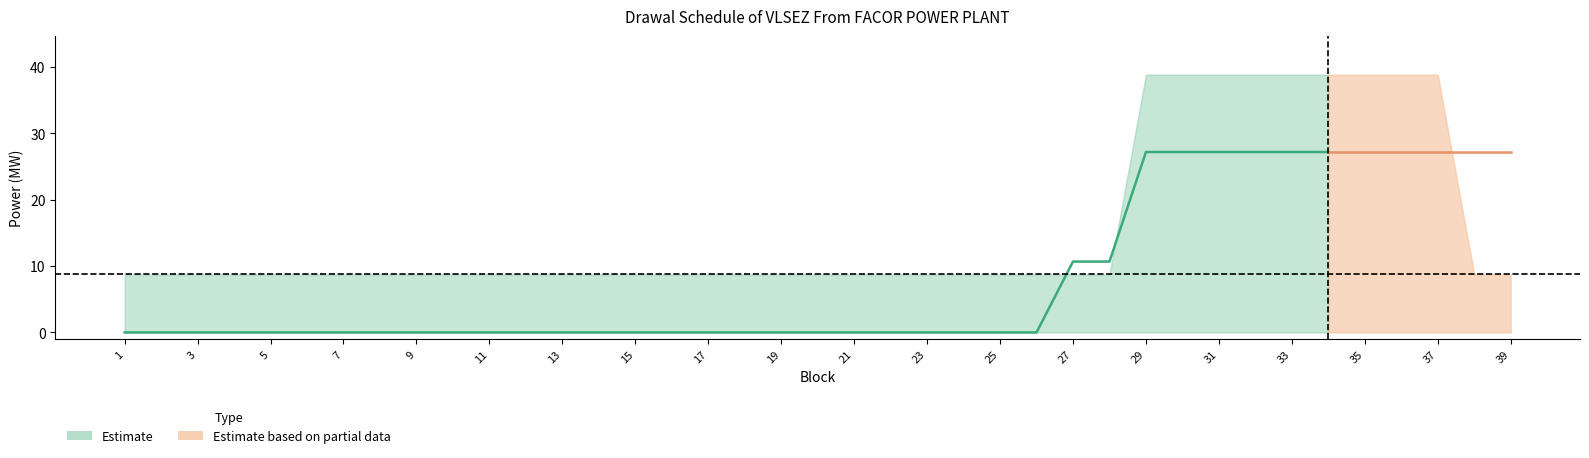

Does the chart have visible grid lines?

No